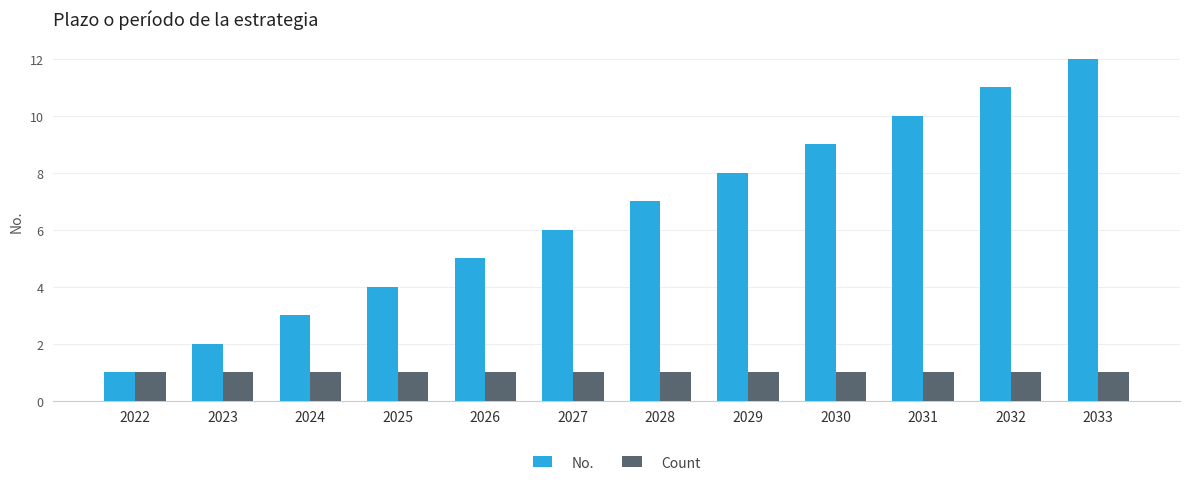

What is the total value across all series at 2032?

12